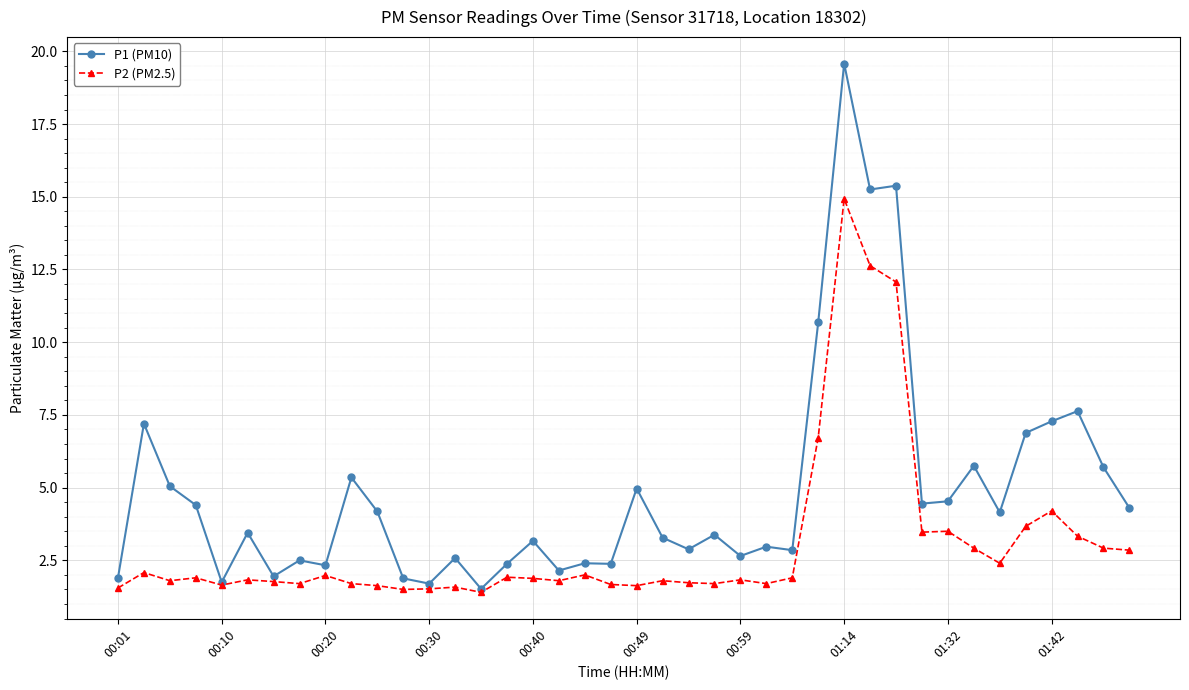

What is the maximum value for P1 (PM10)?

19.6